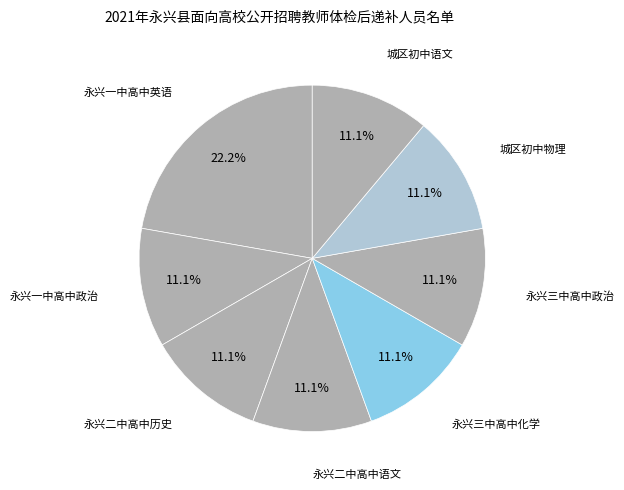

Approximately how many times larger is the value at 永兴三中高中政治 compared to 城区初中物理?

1.0